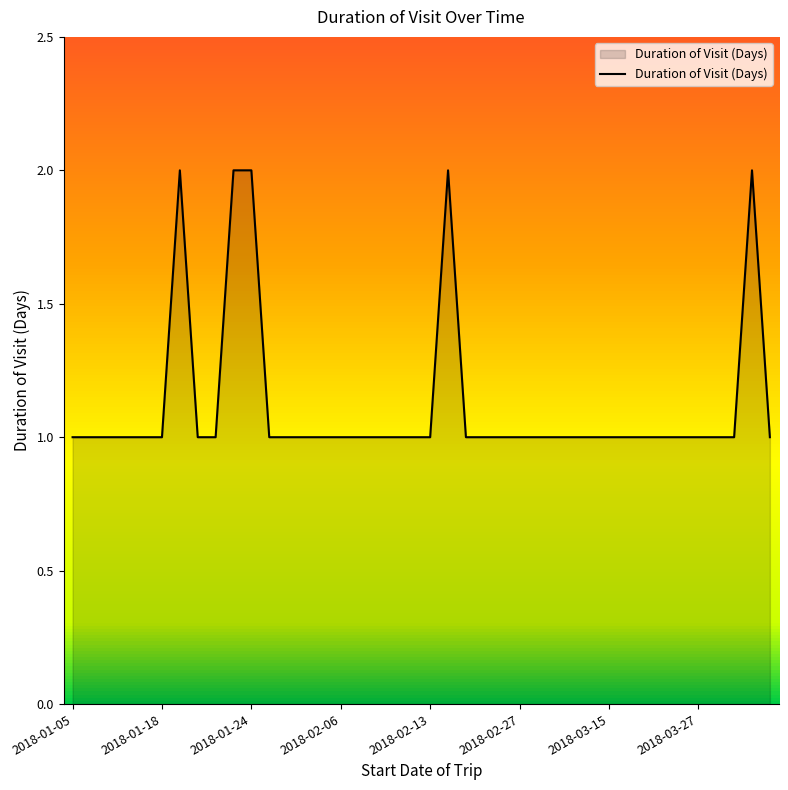

The chart shows a value of 2 at 2018-02-13. True or false?

False